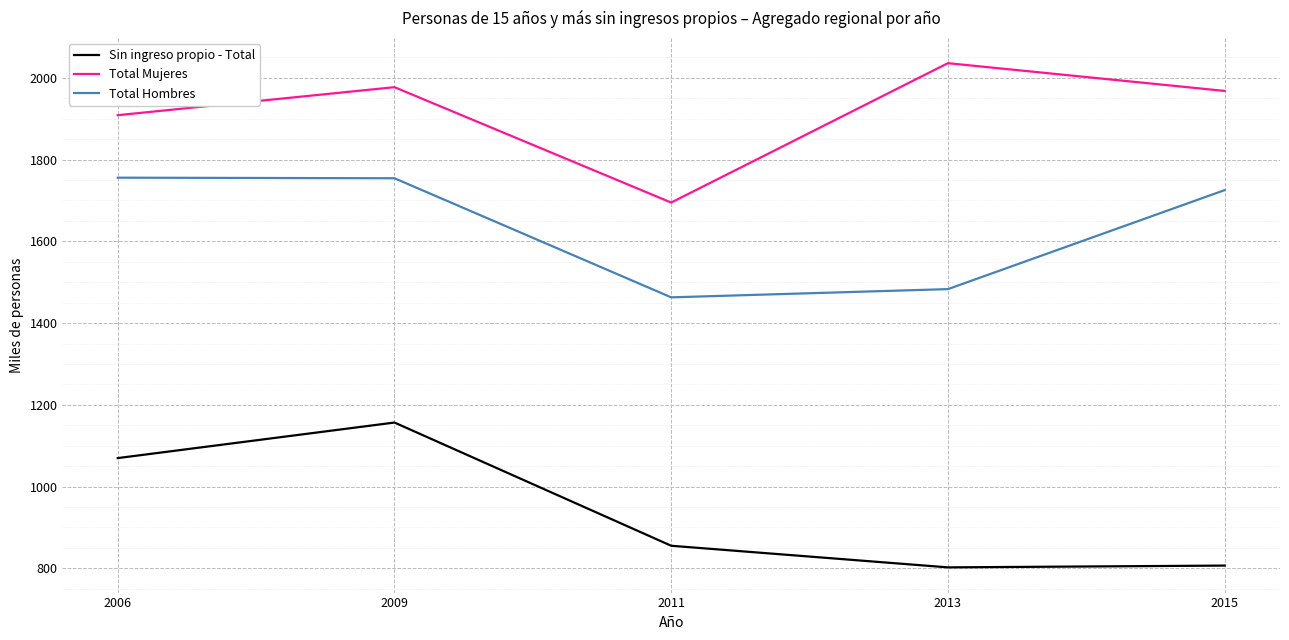

The value of Total Mujeres at 2011 is 1694.8. True or false?

True